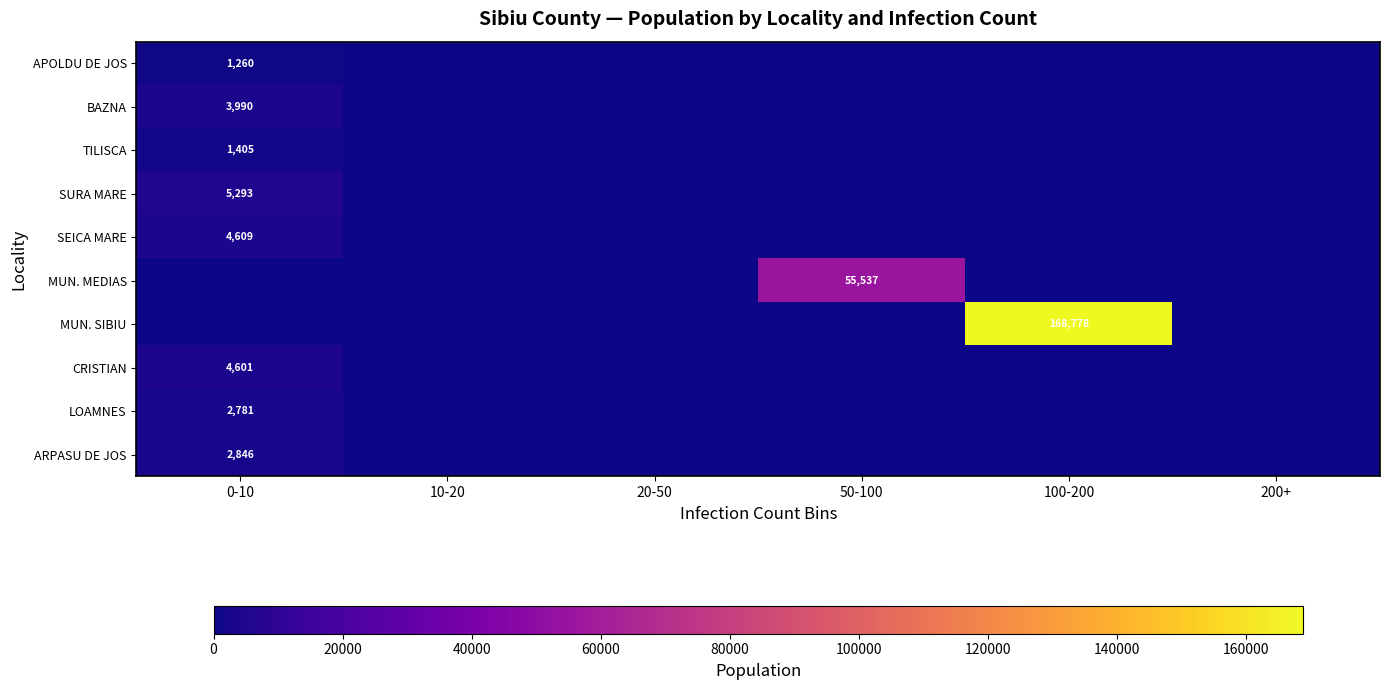

The value of BAZNA at 0-10 is 3990. True or false?

True